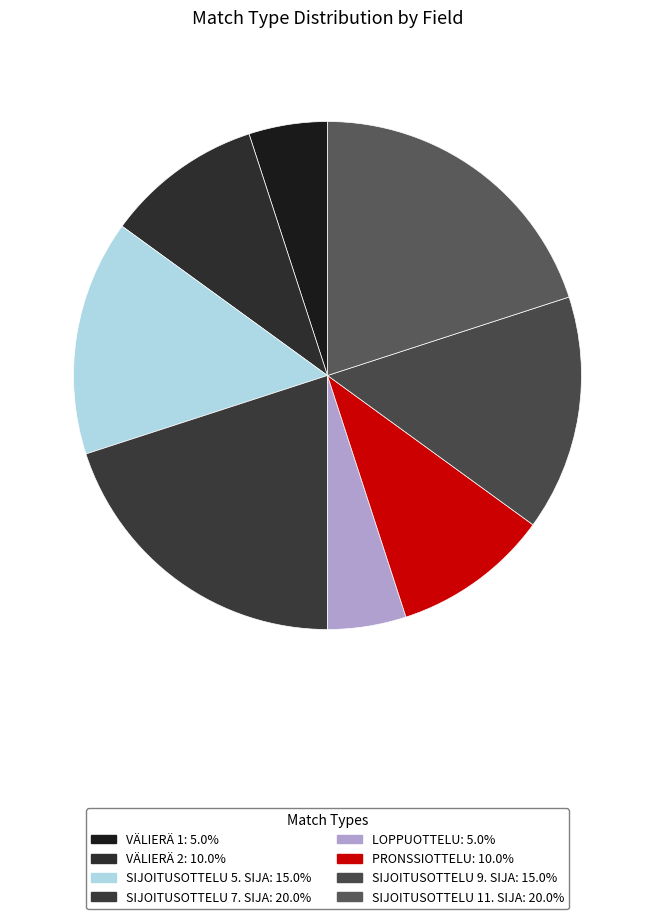

What percentage is the LOPPUOTTELU slice, to the nearest percent?

5%